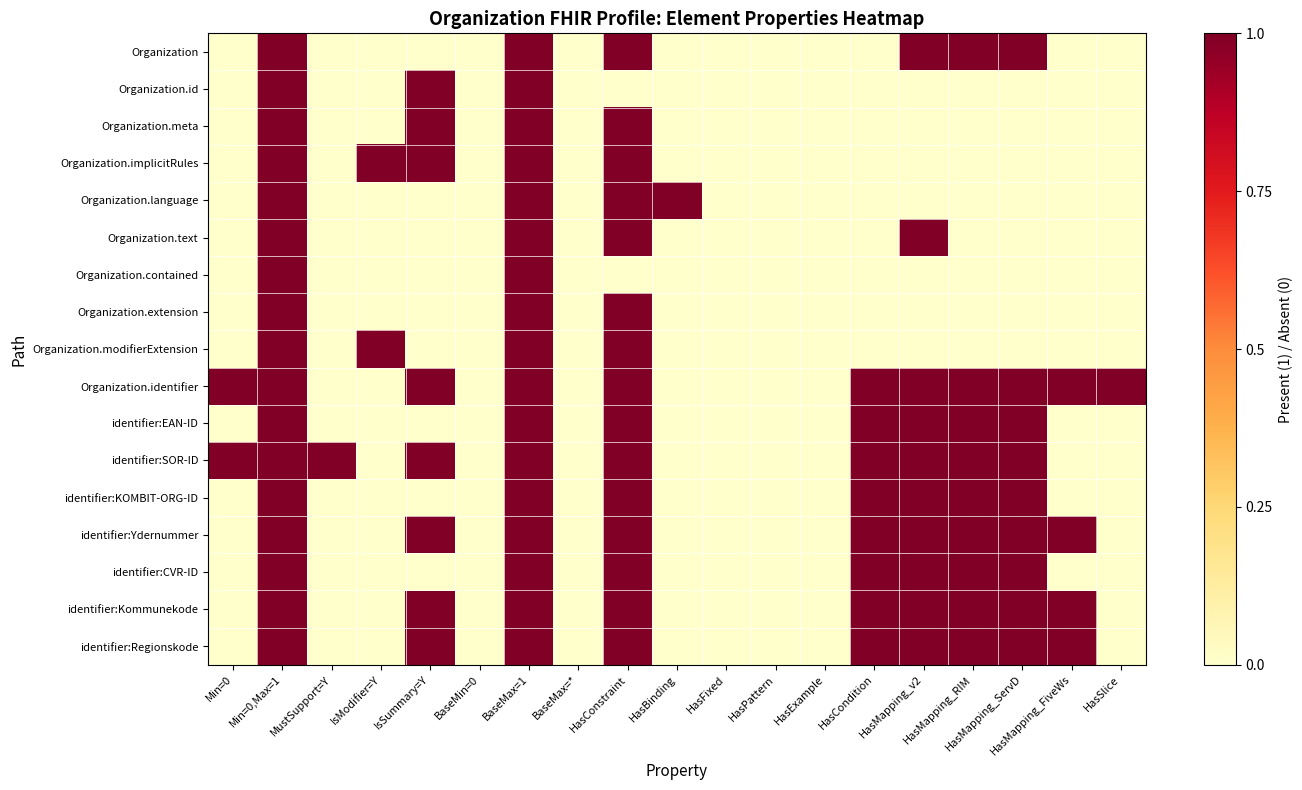

At which category is the sum across all series the highest?

Min=0,Max=1